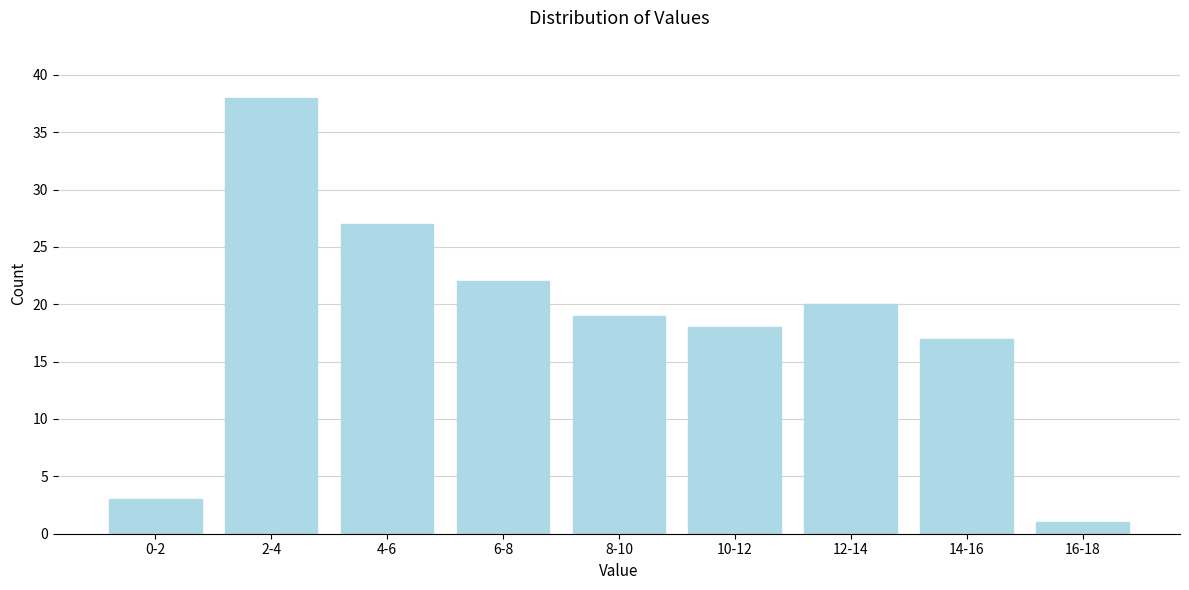

Reading left to right, extract all data points from this chart.

3	38	27	22	19	18	20	17	1